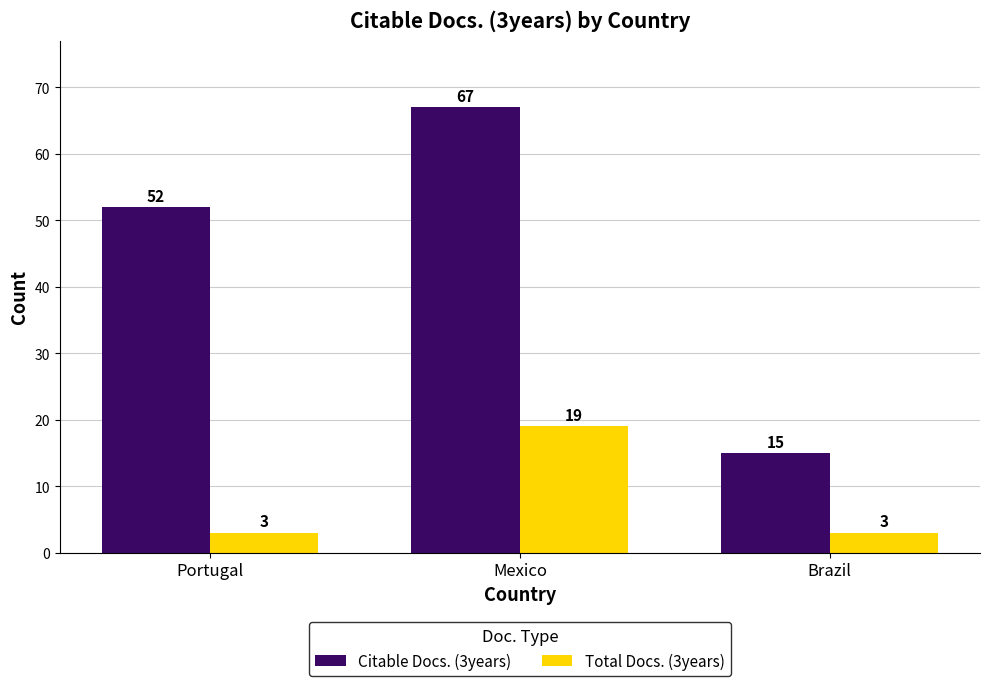

The value of Total Docs. (3years) at Mexico is 19. True or false?

True